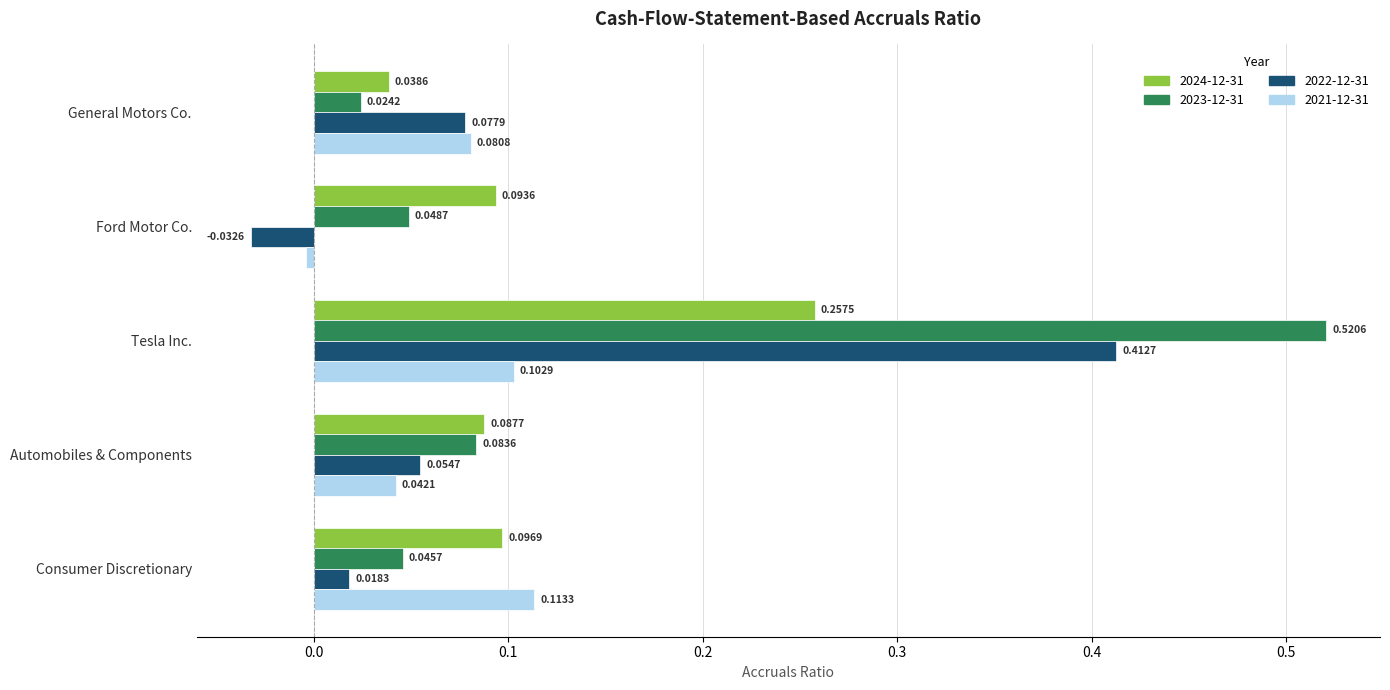

How many data points in 2021-12-31 are less than 0?

1